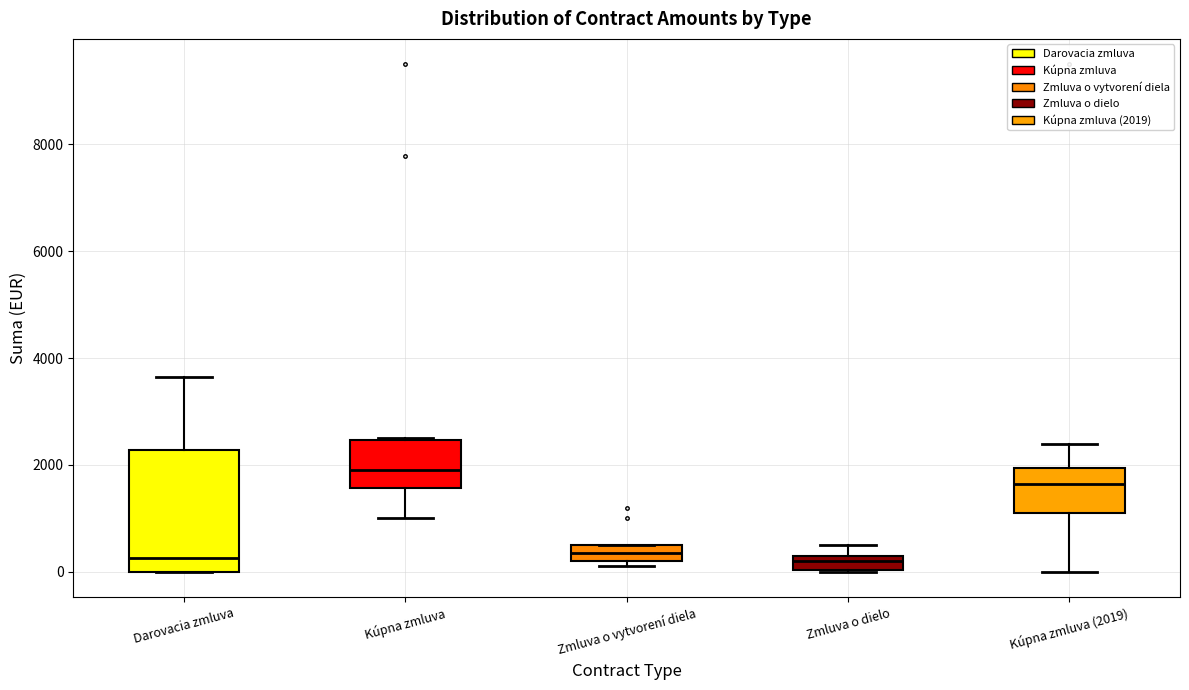

Where does the median line of the box for Darovacia zmluva sit on the y-axis? The values are not printed on the chart, so give them approximately, as read against the axis.

200